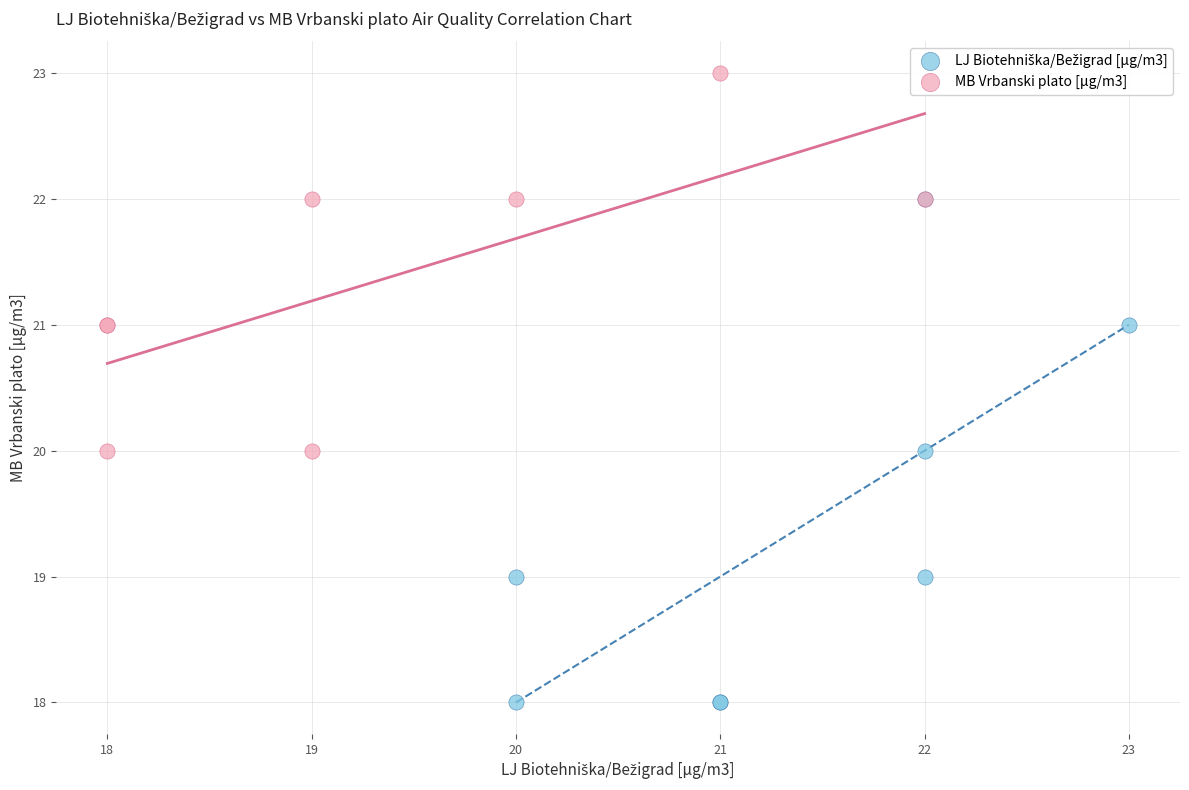

Which series contains the highest Y value?

MB Vrbanski plato [µg/m3]